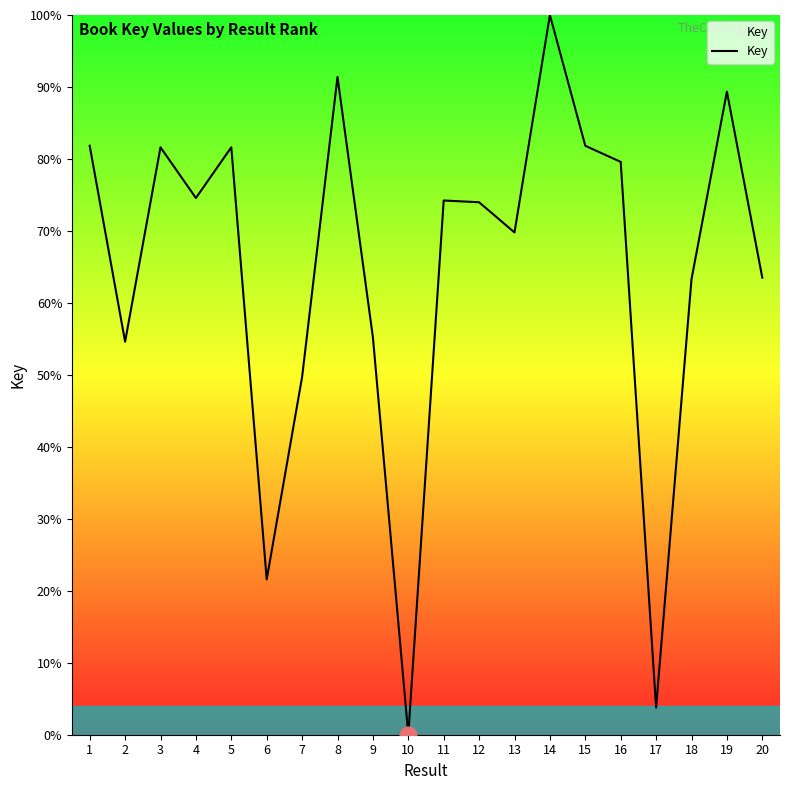

What is the approximate value at 3?

81.6